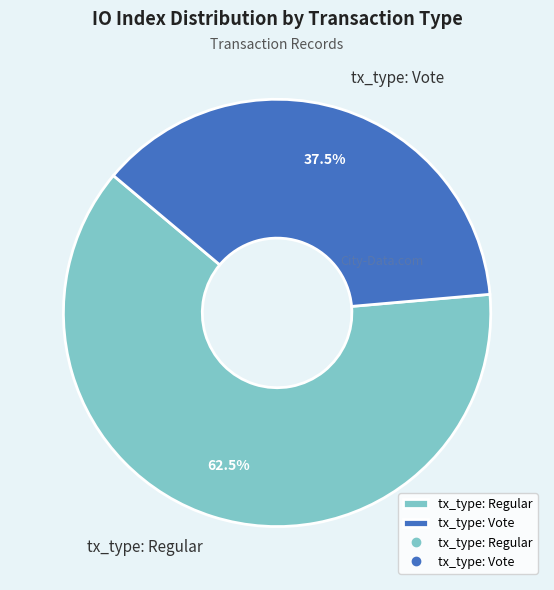

What is the ratio of the value at tx_type: Regular to the value at tx_type: Vote?

1.7